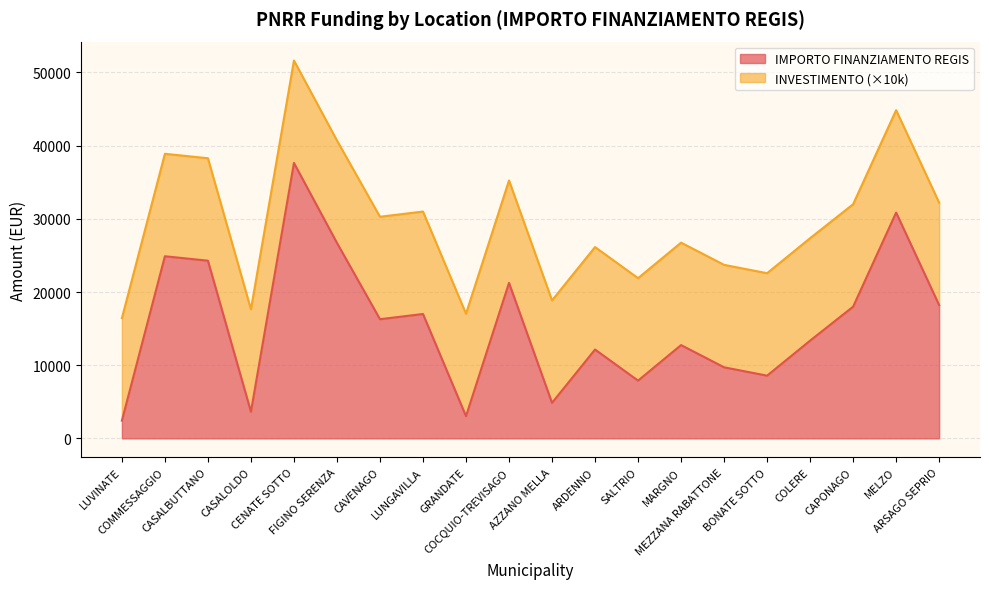

What is the greatest value displayed?

37634